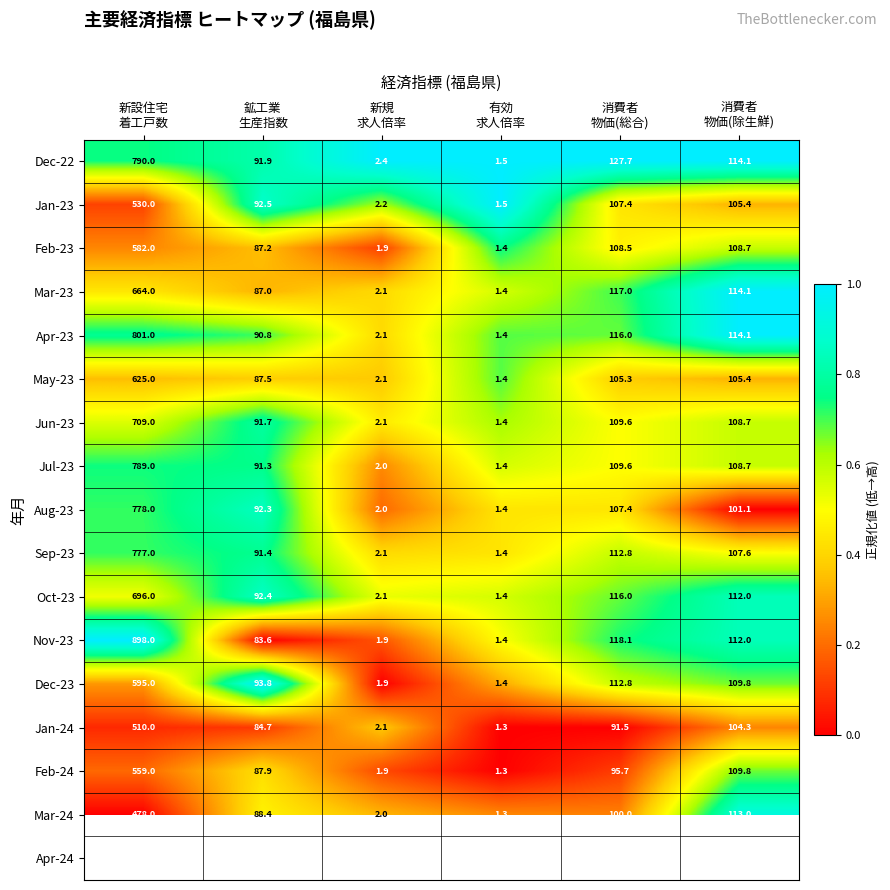

At which label does Feb-24 reach its minimum?

有効 求人倍率